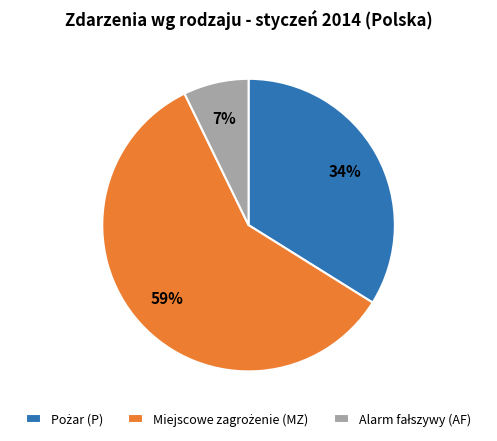

Is there a majority slice in this chart?

Yes